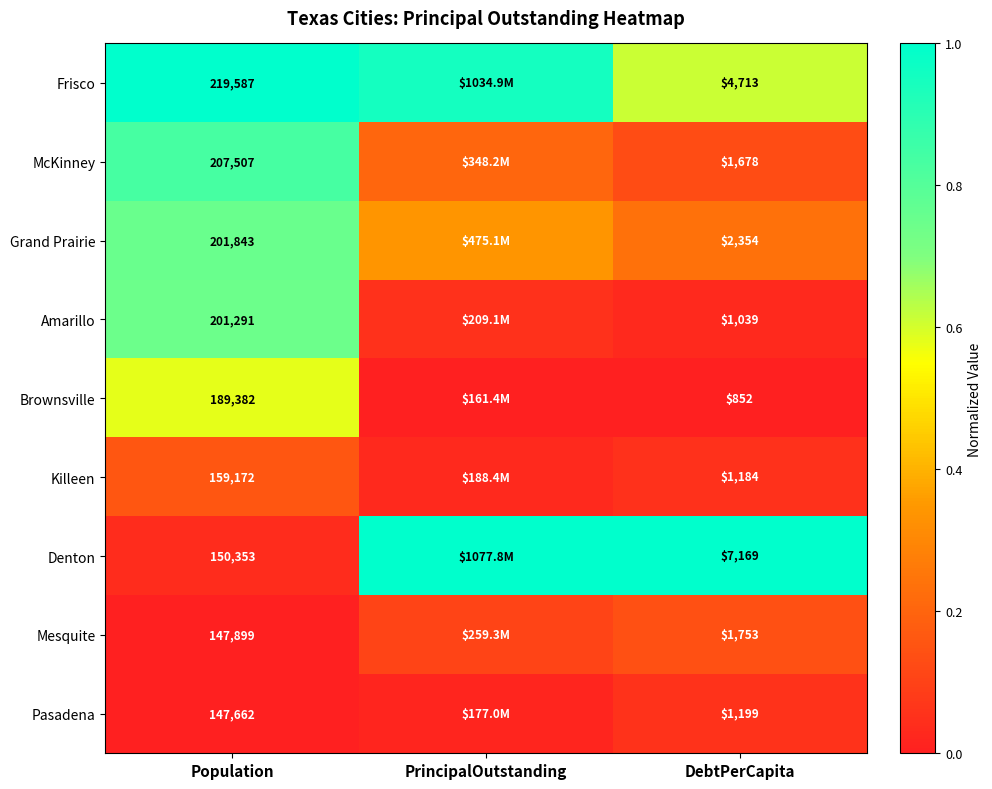

Is the value of Denton at Population greater than the value of Killeen at DebtPerCapita?

Yes